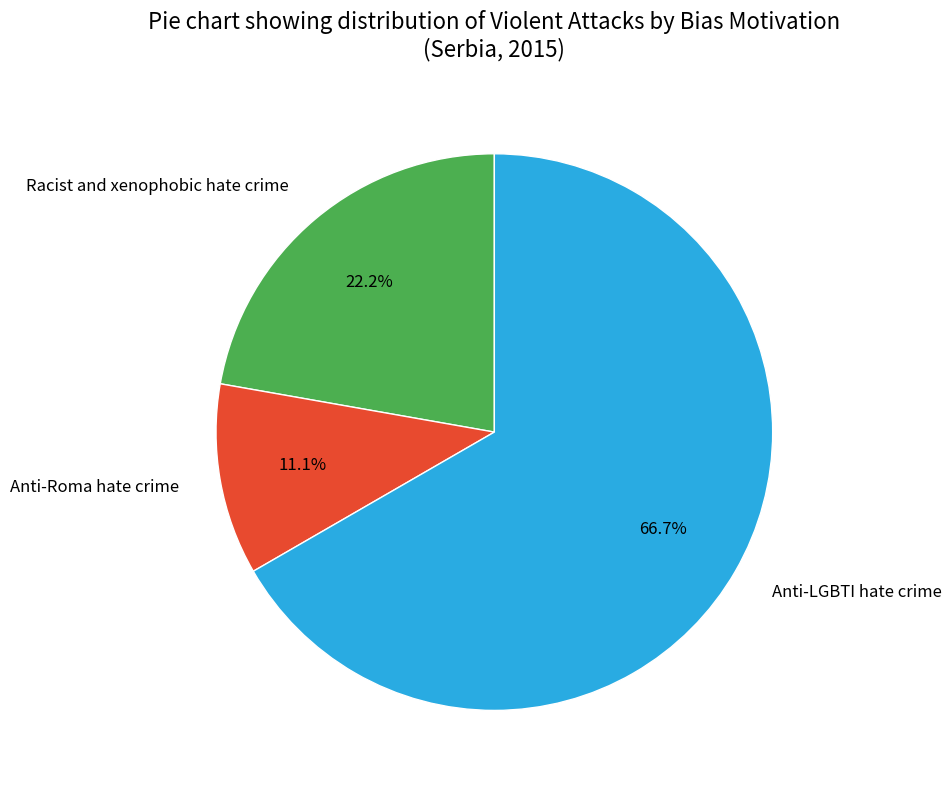

To the nearest percent, what portion does Anti-Roma hate crime represent?

11%